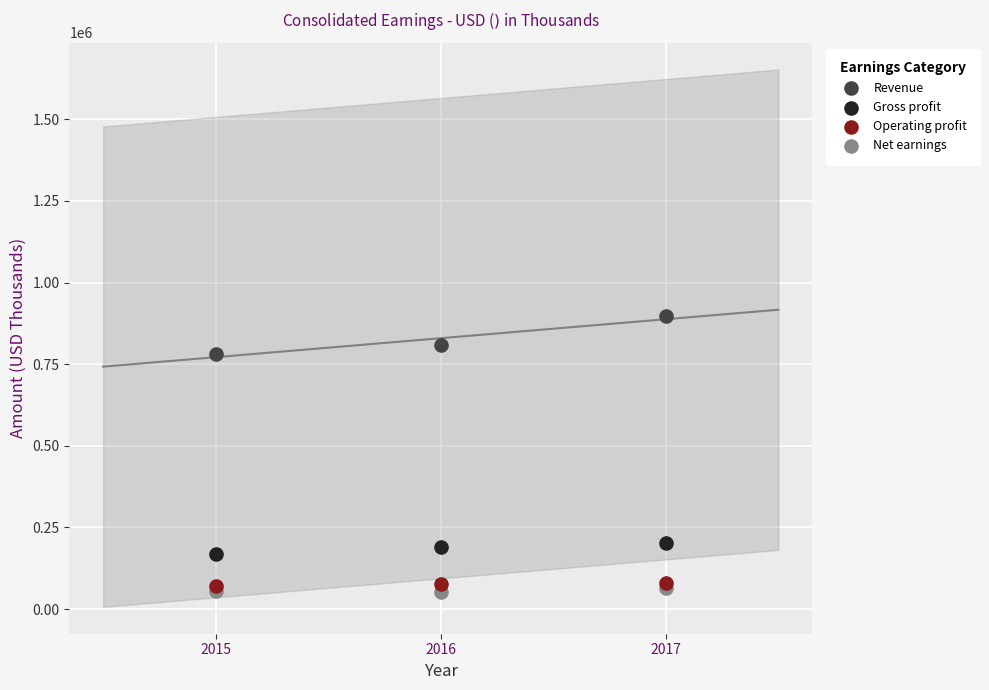

In the Revenue series, what Y value is closest to 840016?

808801